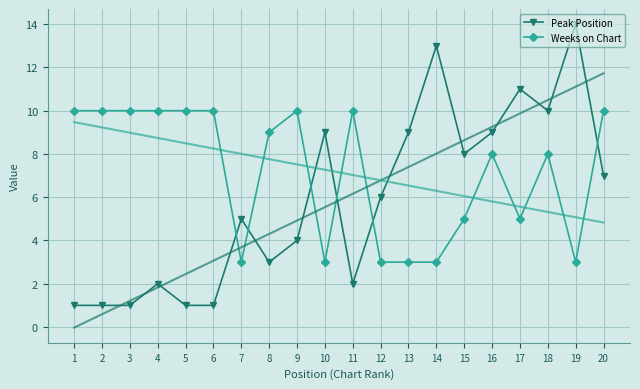

True or false: Peak Position has more than 0 interior local peaks.

True